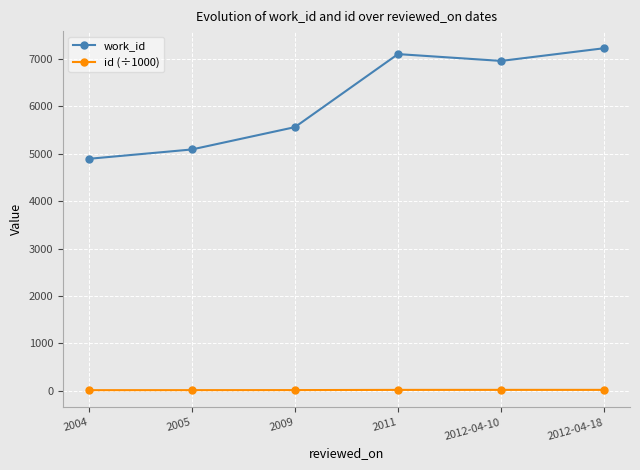

At which category does work_id reach its first local peak?

2011